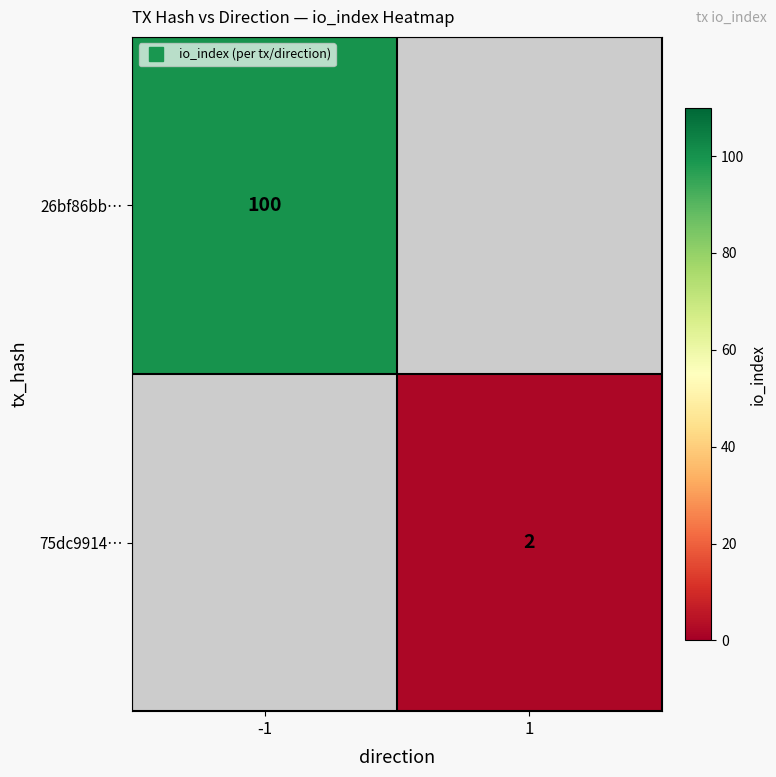

Which category has the highest value in the 26bf86bb… series?

-1